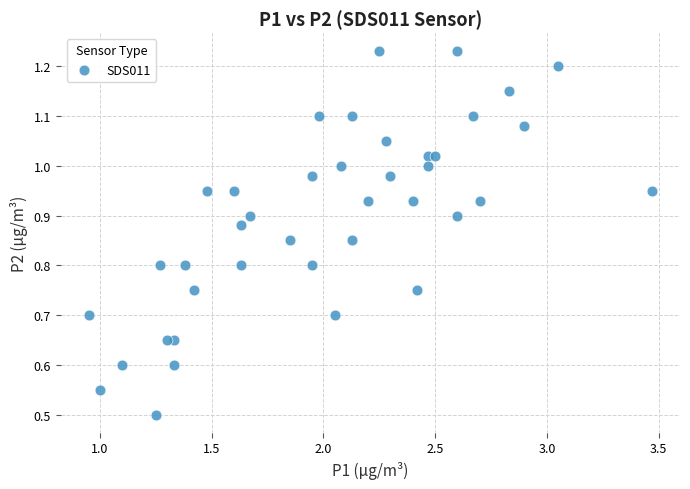

What is the range of X values (max minus min)?

2.5